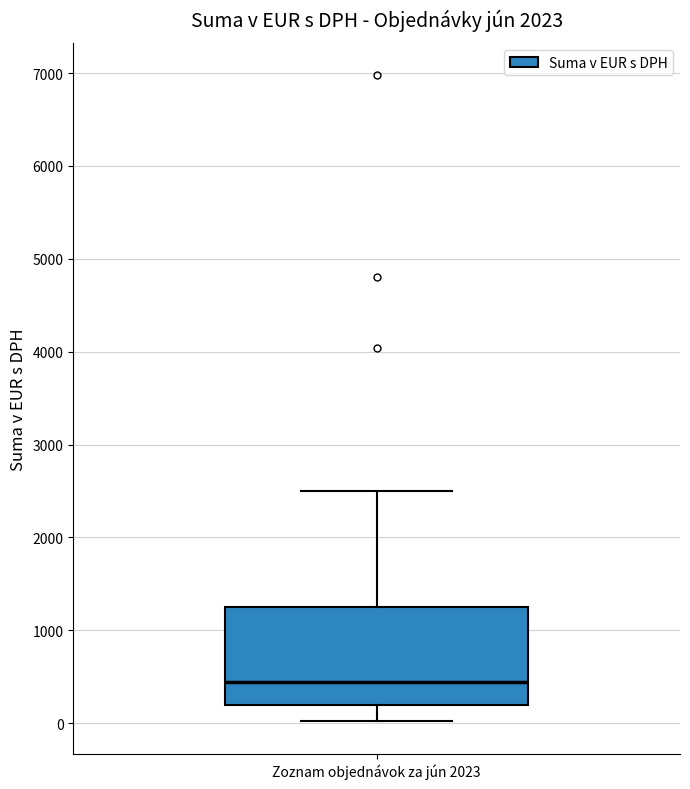

Transcribe this box plot: give where the median line is, the range the box spans, and where the two whiskers end, as read against the y-axis. The values are not printed on the chart, so give them approximately, as read against the axis.

median 400, box 200 to 1300, whiskers 0 to 2500